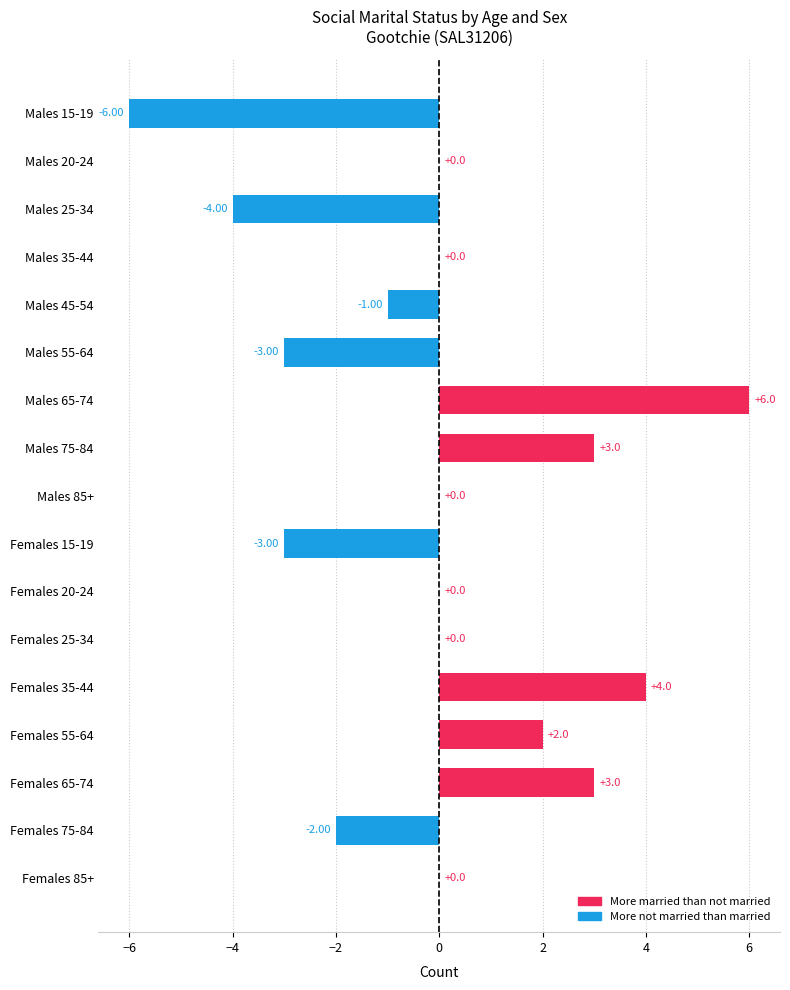

Does the chart contain stacked bars?

No